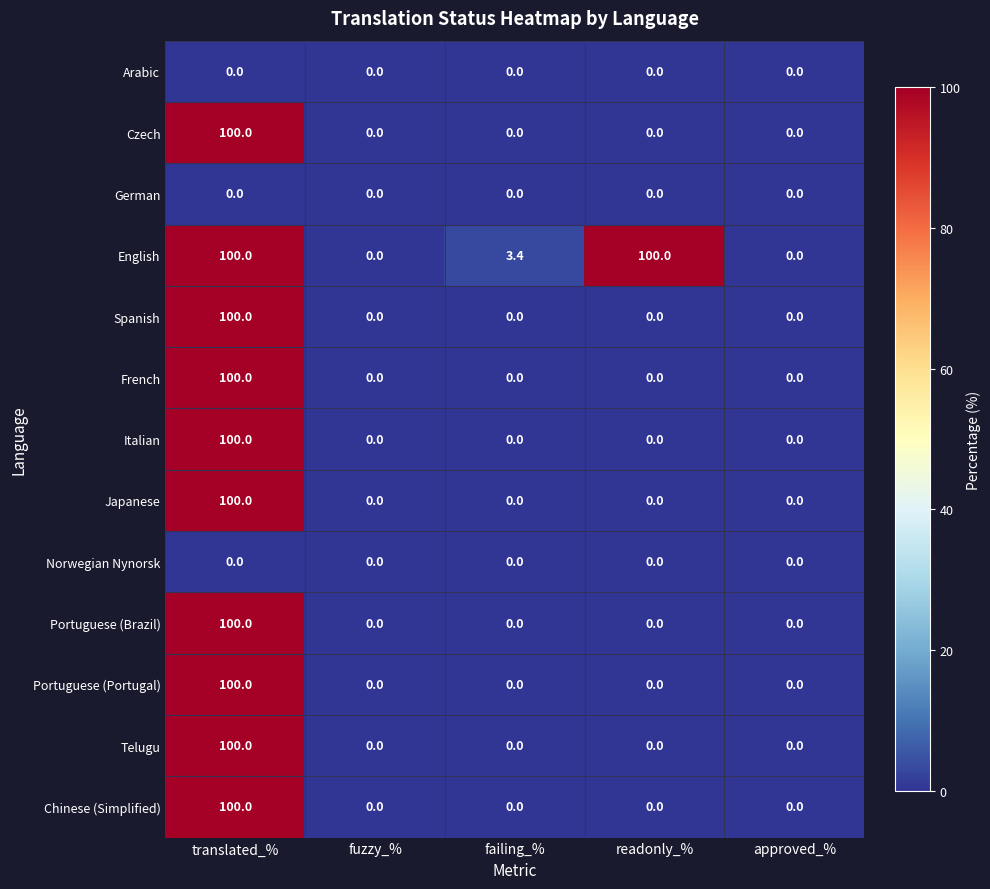

What is the spread (max minus min) of values at failing_%?

3.4